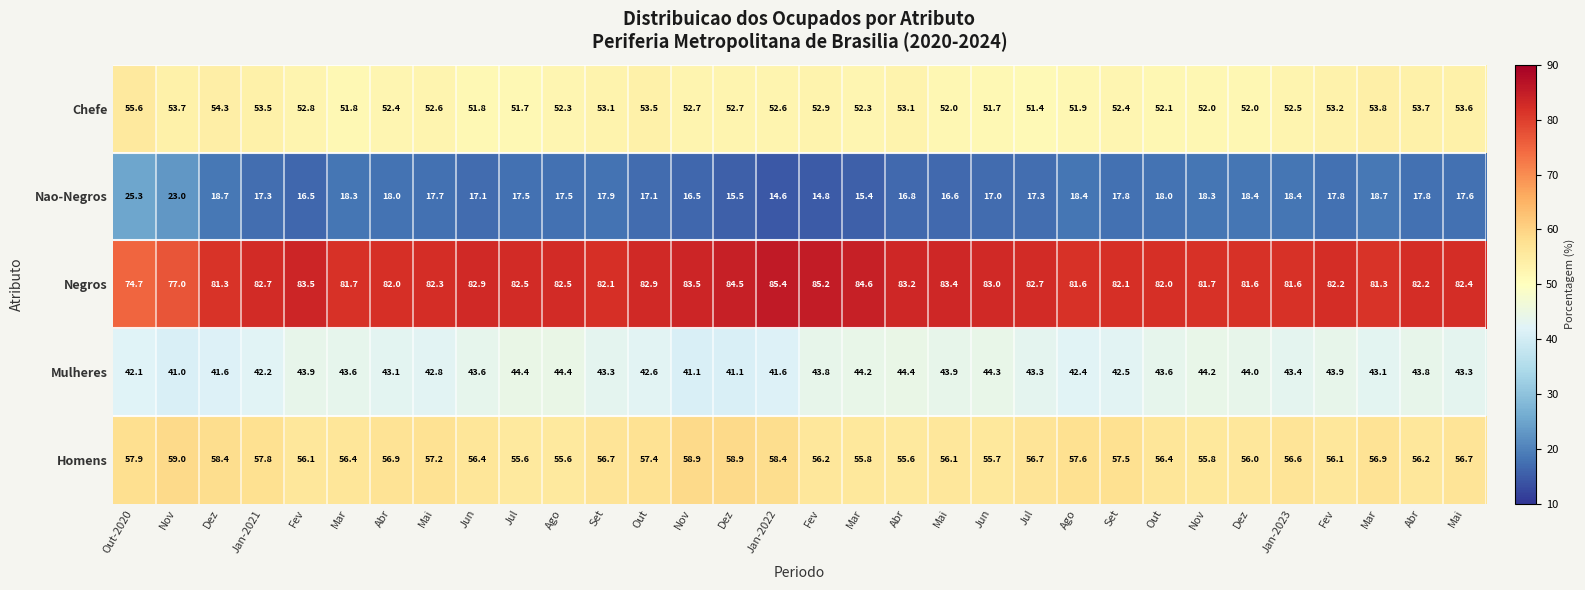

List the series in order of their peak value, highest first.

Negros, Homens, Chefe, Mulheres, Nao-Negros